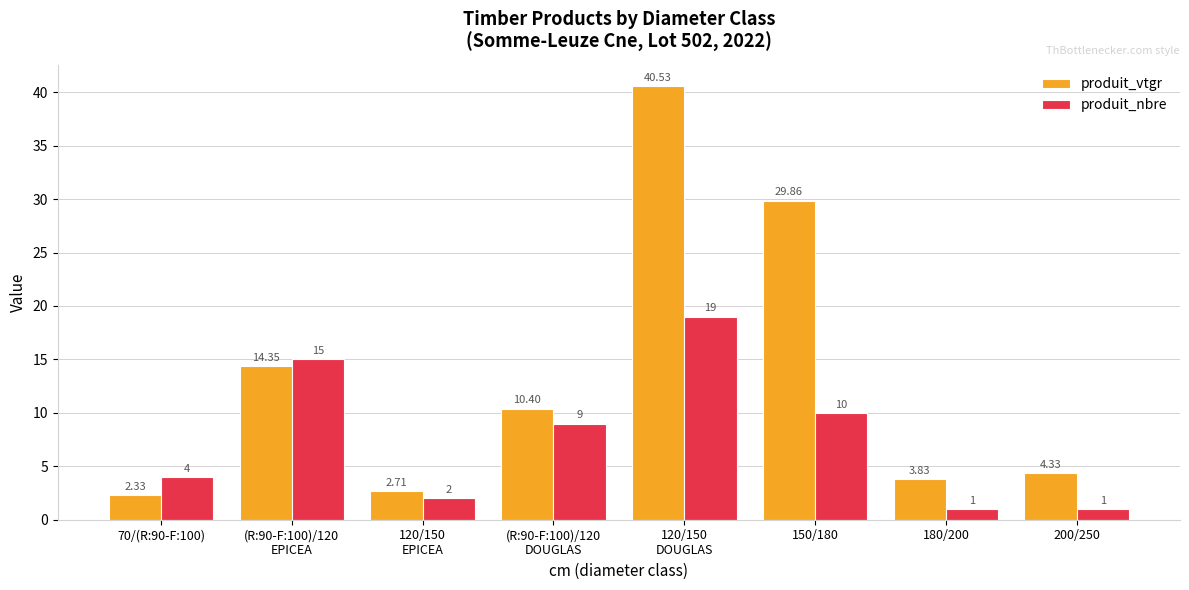

Rank the categories by produit_vtgr value from highest to lowest.

120/150
DOUGLAS, 150/180, (R:90-F:100)/120
EPICEA, (R:90-F:100)/120
DOUGLAS, 200/250, 180/200, 120/150
EPICEA, 70/(R:90-F:100)